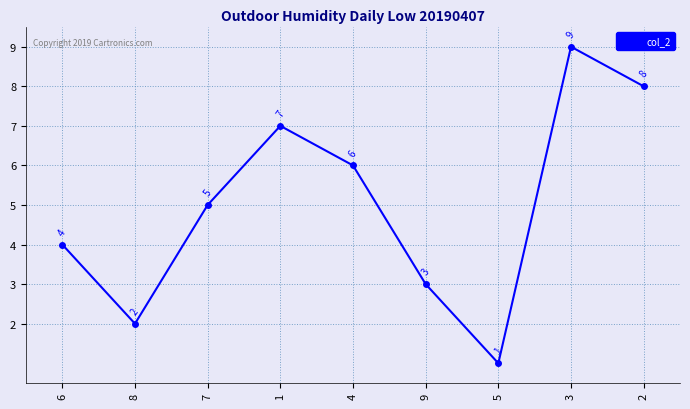

Is it true that the value at 2 is 4?

False